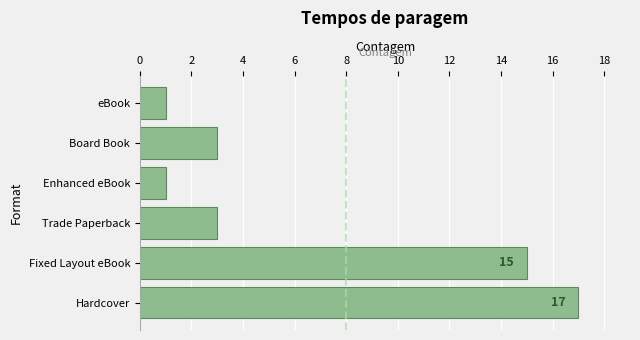

Reading bottom to top, what are all the values shown in this chart?

17	15	3	1	3	1